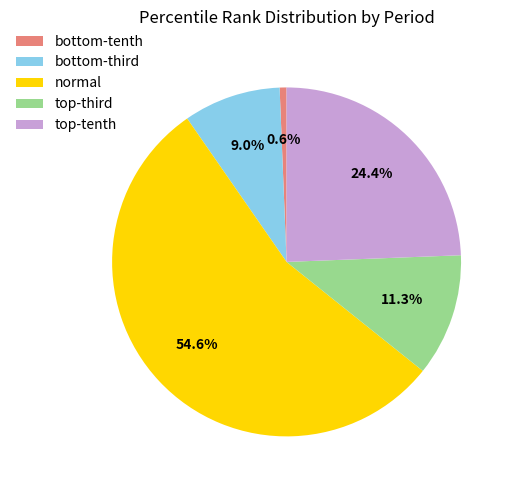

Rank the categories by value from highest to lowest.

normal, top-tenth, top-third, bottom-third, bottom-tenth